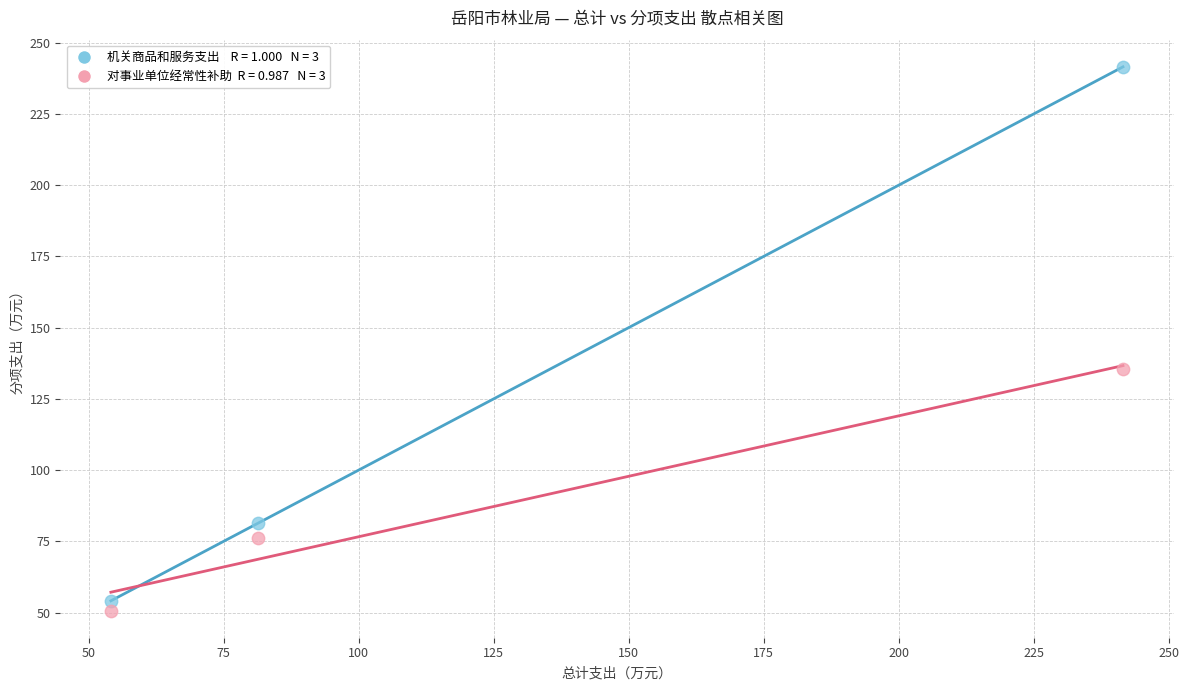

Across all series, what Y value is closest to 146?

135.6